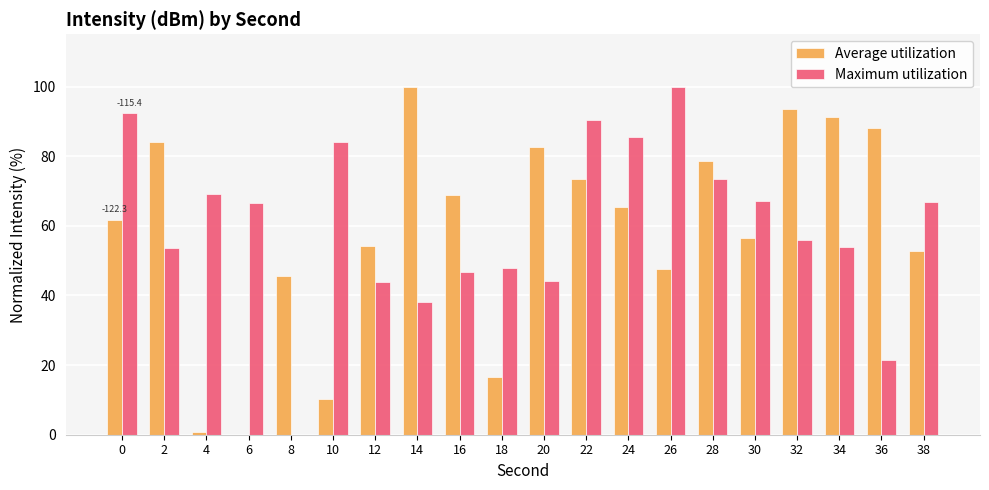

The value of Average utilization at 38 is 52.7. True or false?

True